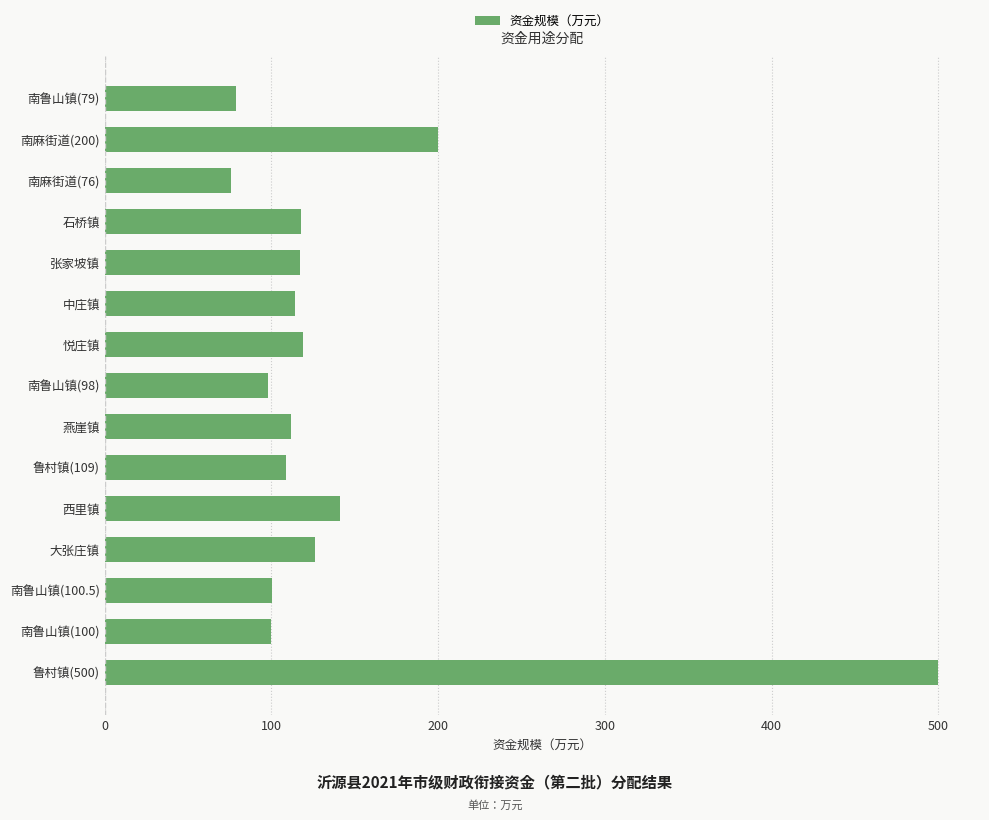

What is the average value?

140.6